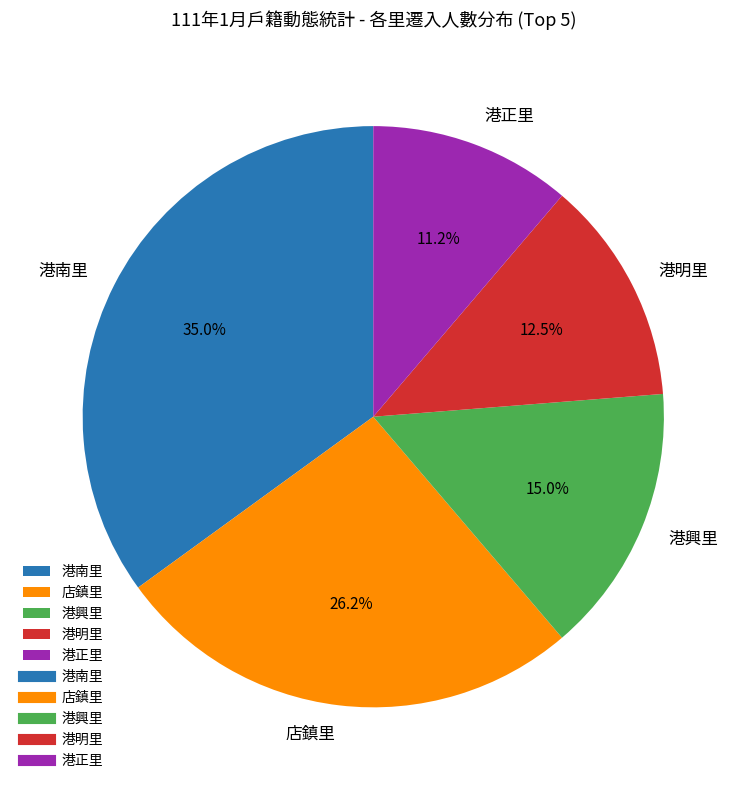

To the nearest percent, what is the difference between the largest and smallest slice percentages?

24%